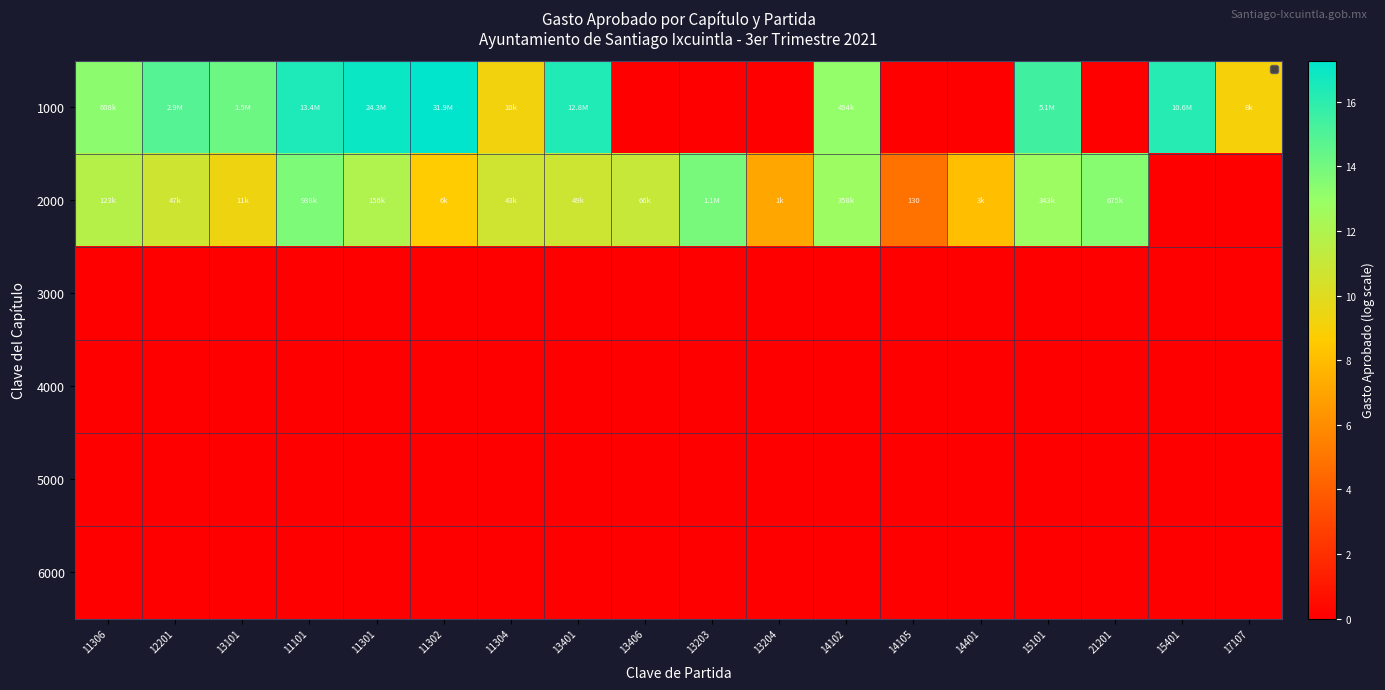

Which series has the largest total across all categories?

1000